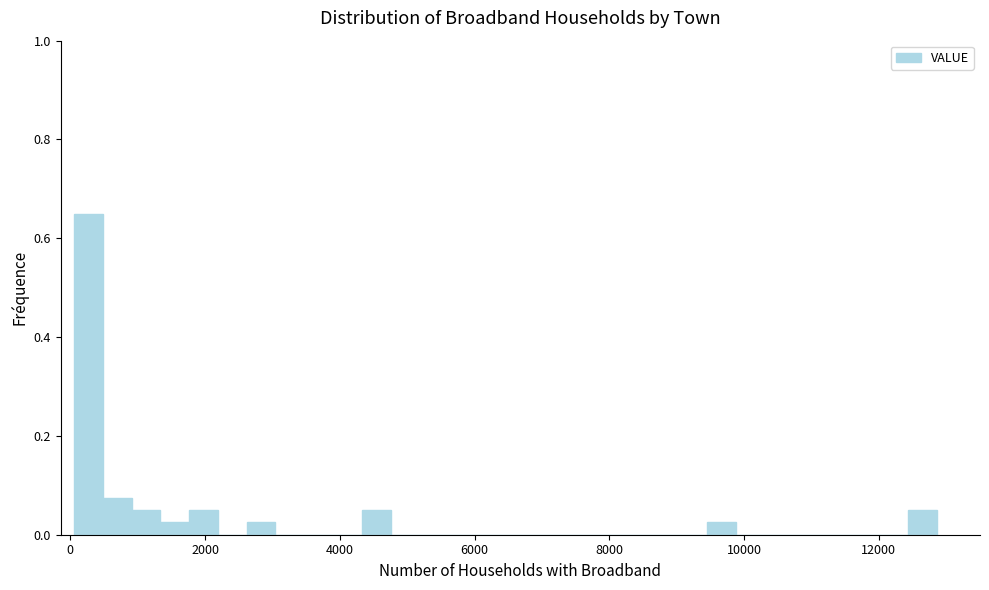

Around what value on the x-axis is the tallest bar? Give the approximate position of its centre, as read against the axis.

200